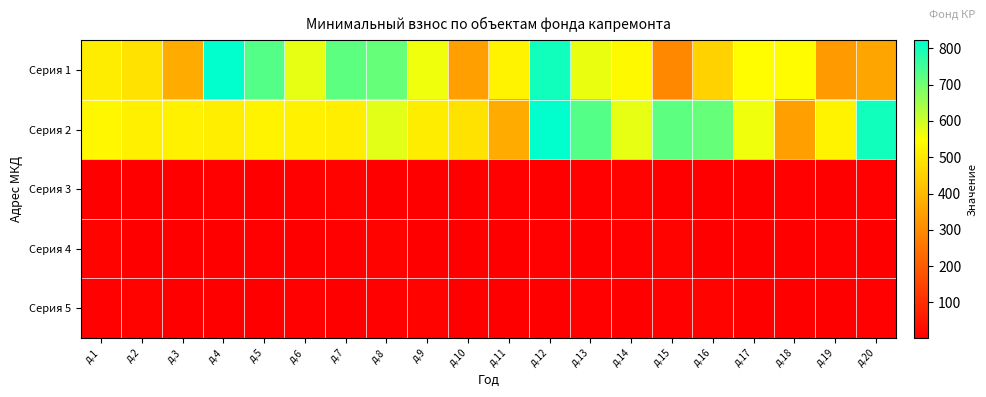

Which label corresponds to the smallest value in the chart?

д.1